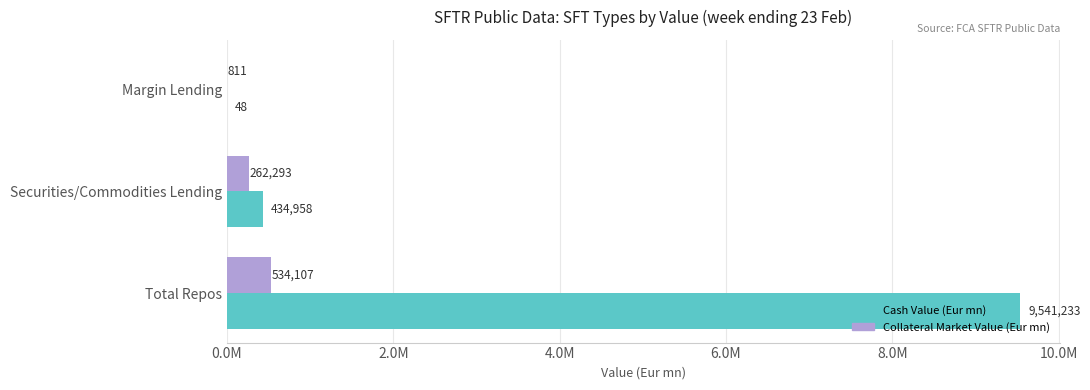

What are all the series names shown in the legend?

Cash Value (Eur mn), Collateral Market Value (Eur mn)